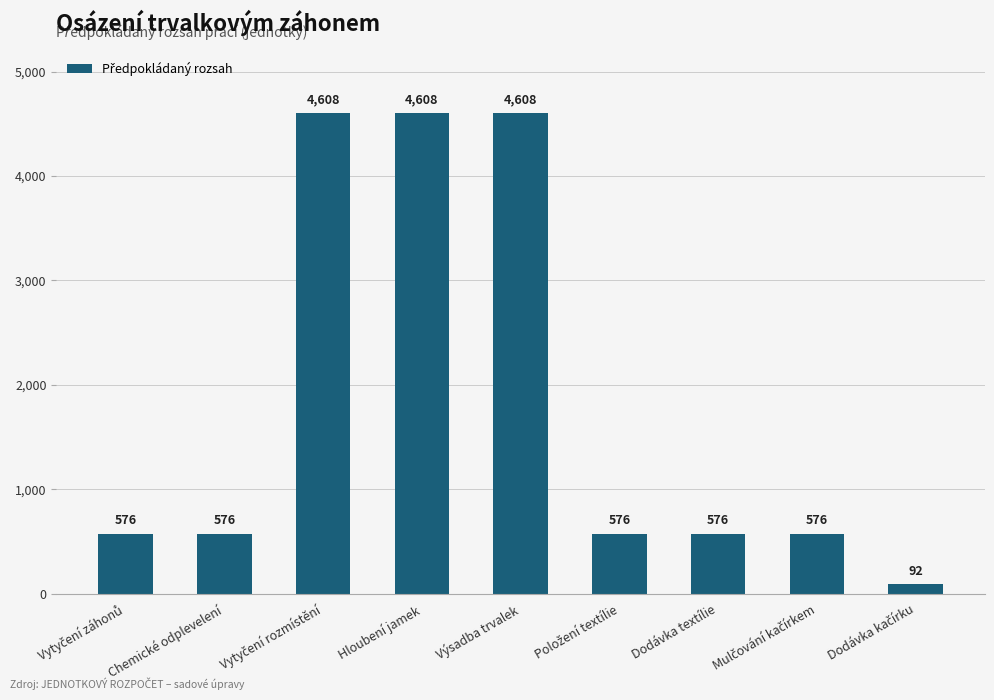

The value at Dodávka textílie is 576. True or false?

True